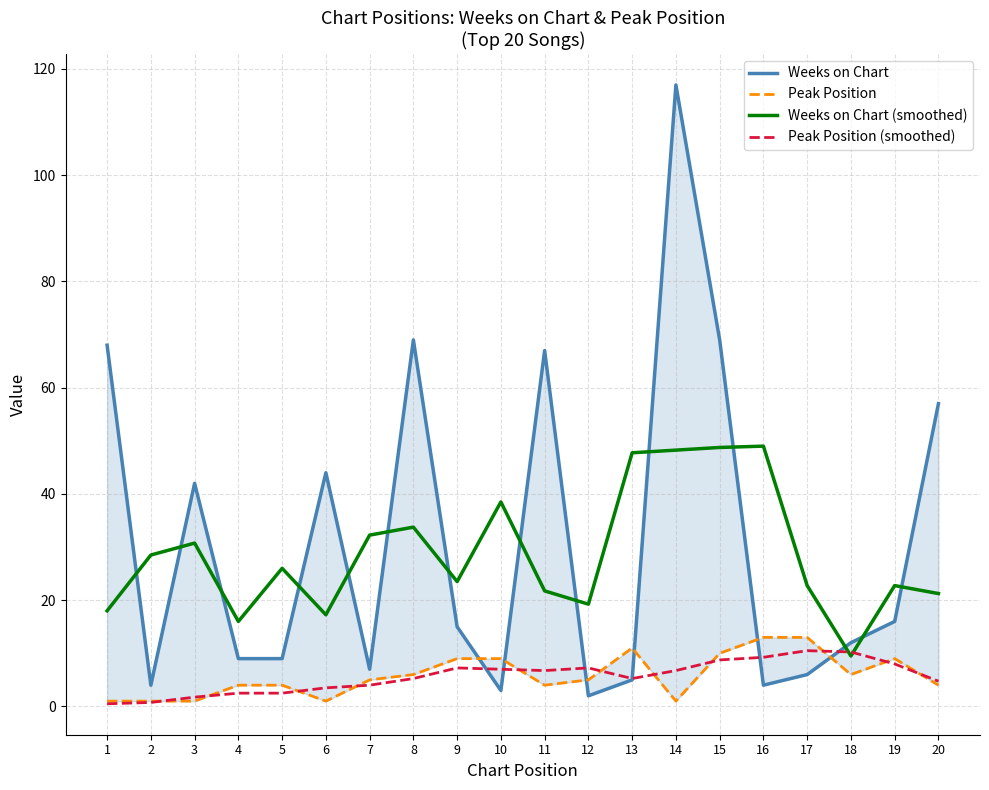

What is the value of the Weeks on Chart point at the 19th from the left?

16.0